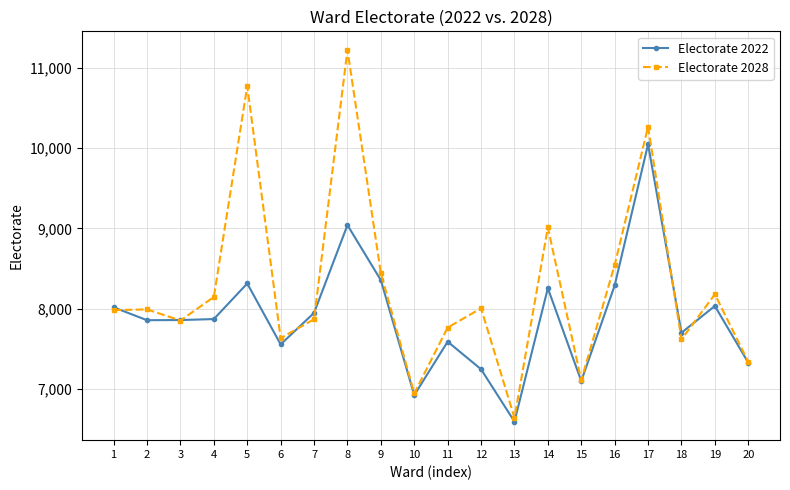

How many data points does each series have?

20